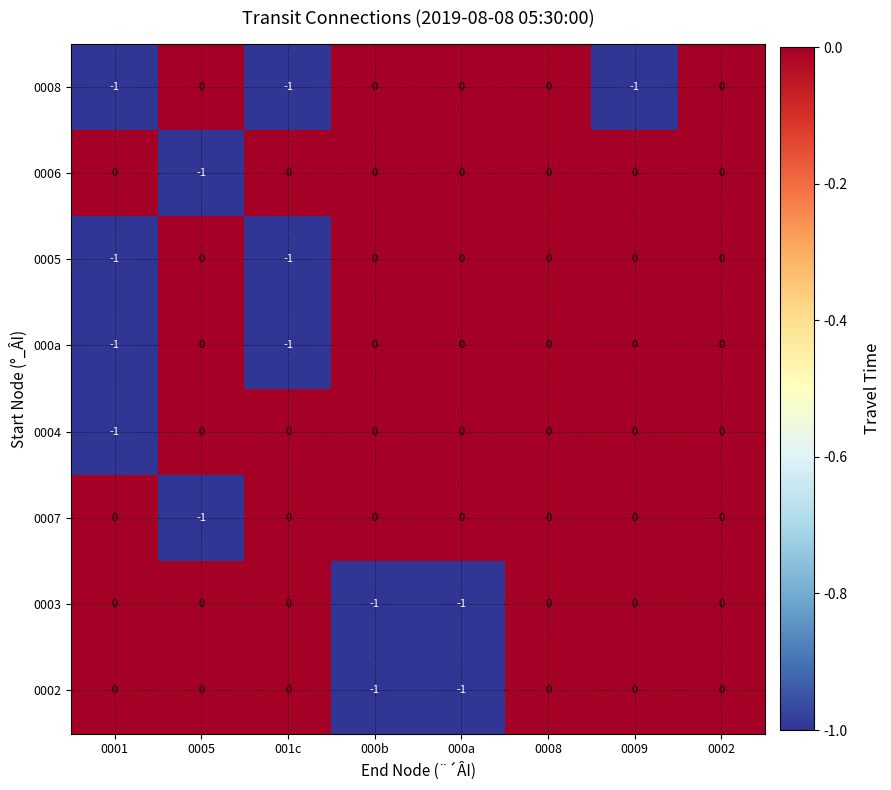

How many 0002 values are between 0 and 1?

6